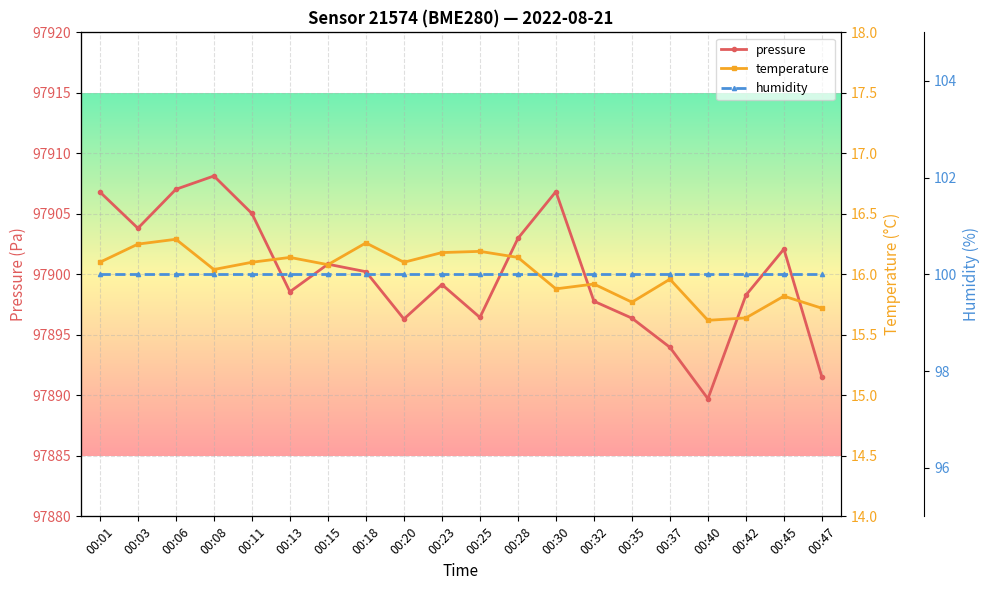

True or false: temperature and humidity intersect in this chart.

False